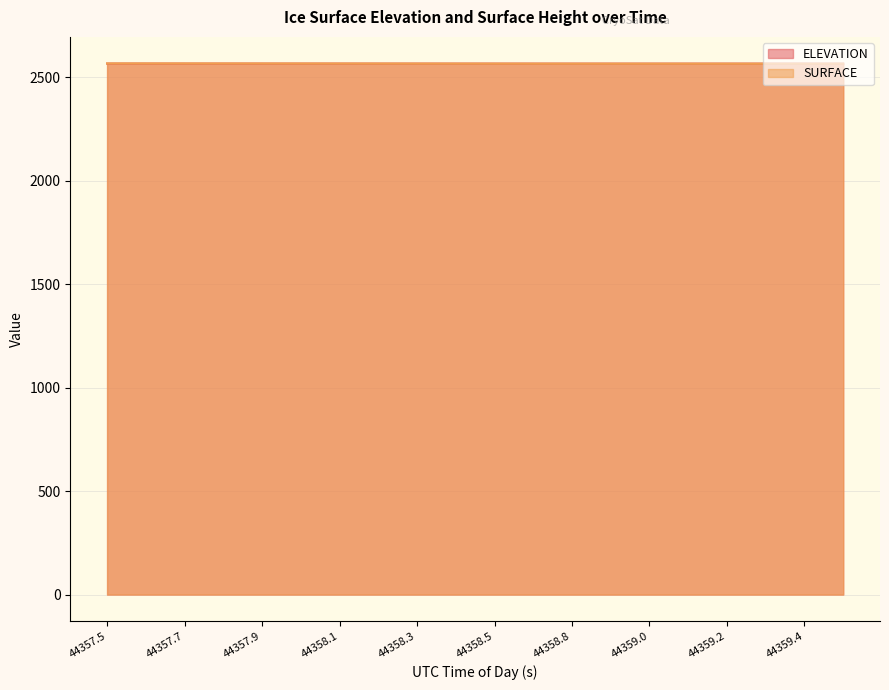

Is it true that ELEVATION equals 2565.5 at 44358.8729?

True